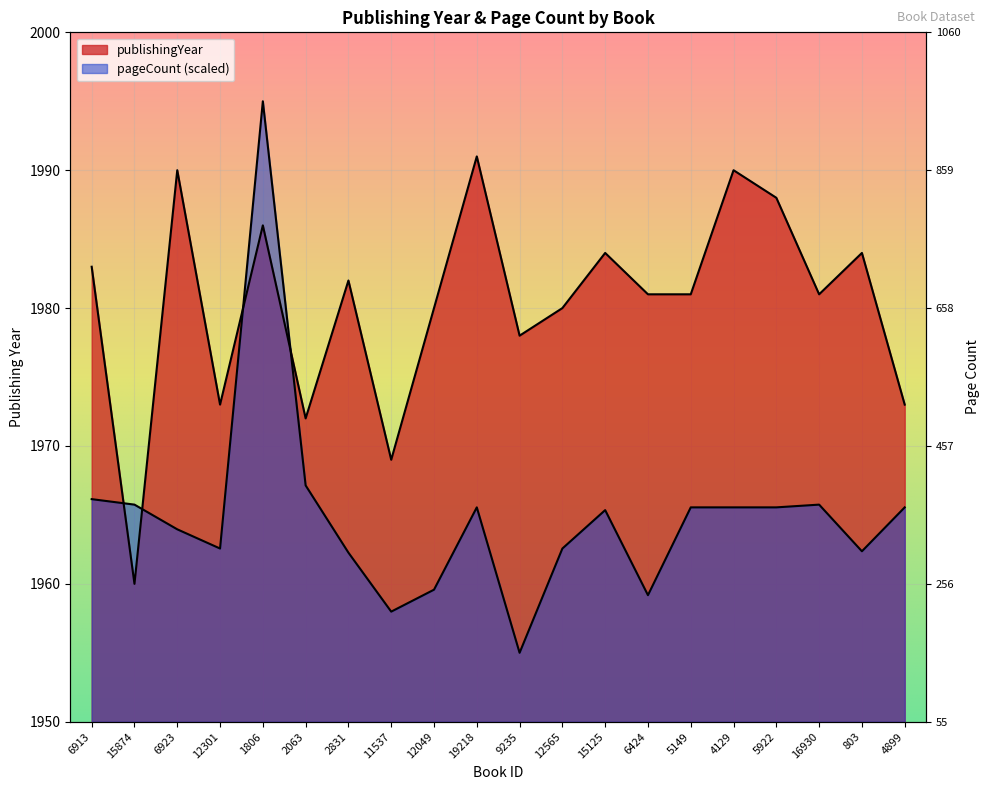

How many lines are shown in the chart?

2